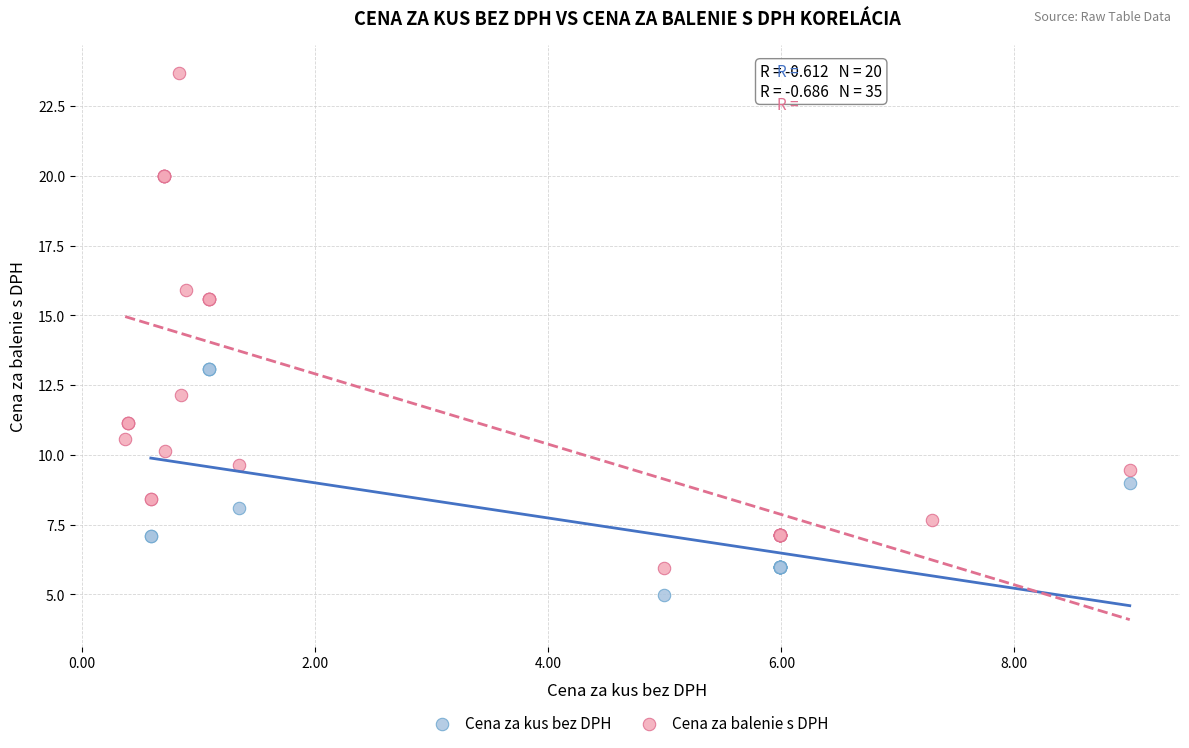

Which series has the widest spread of Y values?

Cena za balenie s DPH